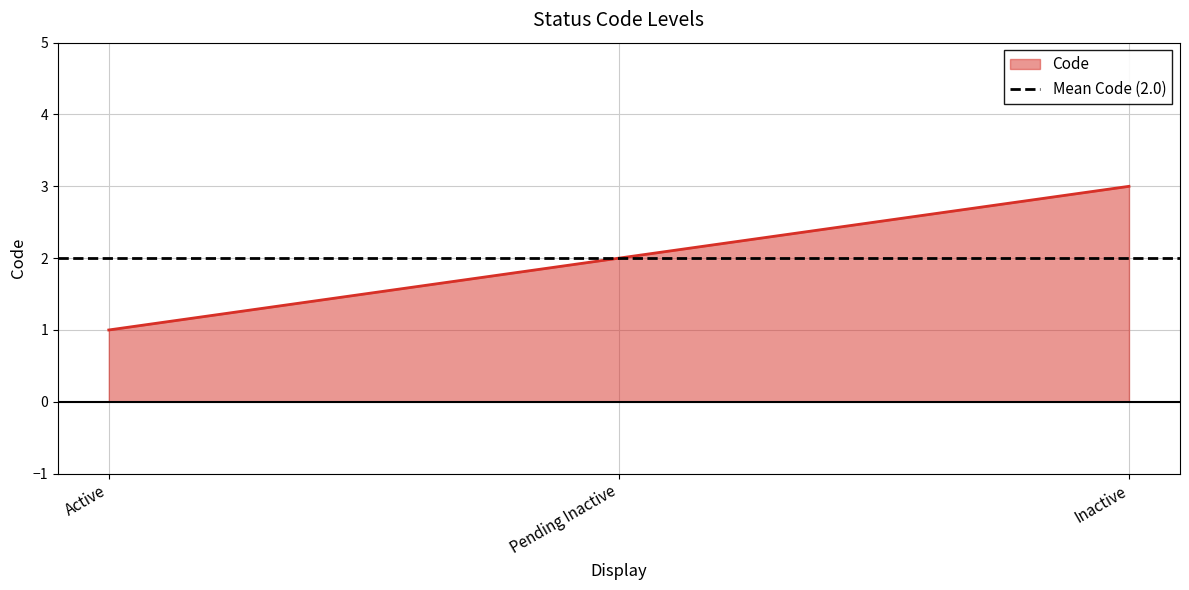

Which label corresponds to the smallest value in the chart?

Active